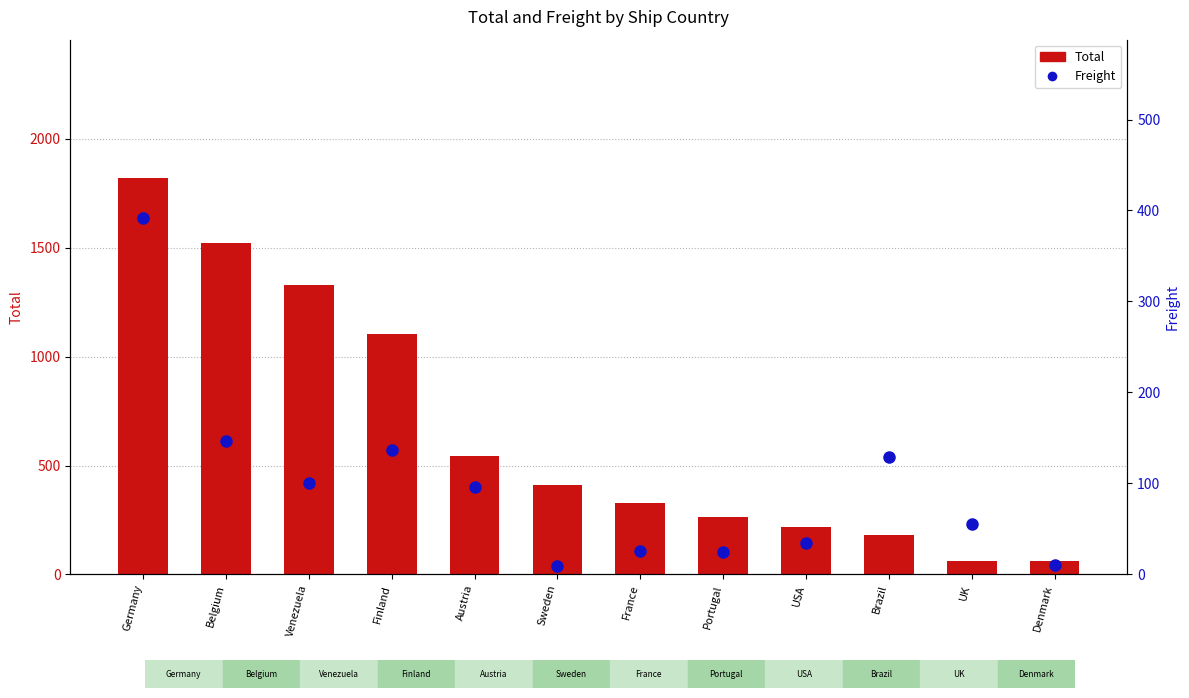

True or false: Freight has a value of 10.3 at Denmark.

True